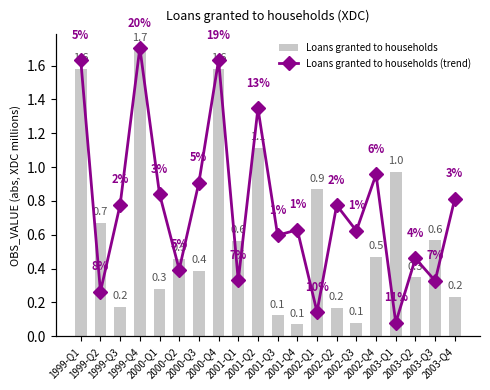

What is the value of the Loans granted to households (trend) bar at the 10th from the left?

1816.5